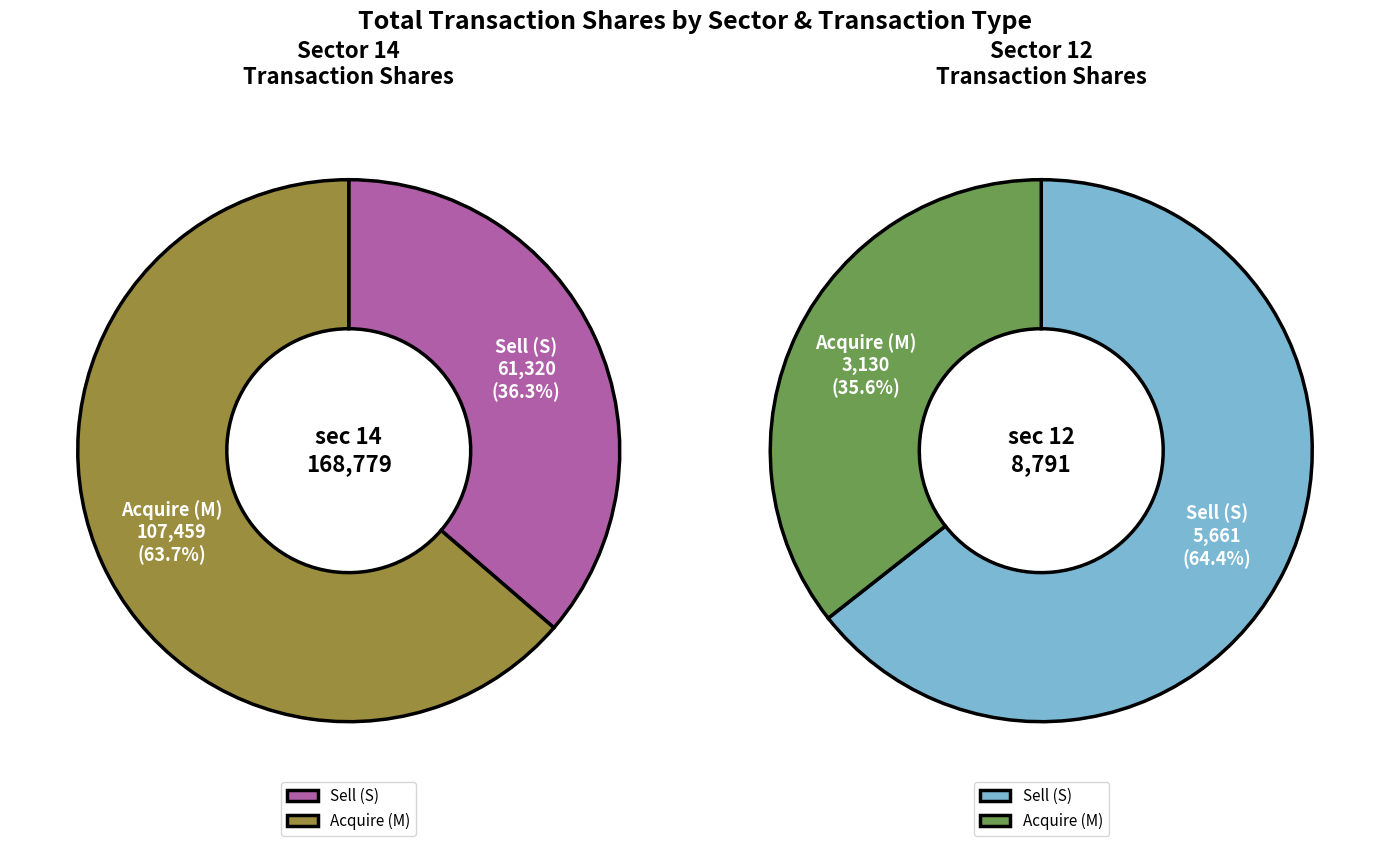

Between 12 and 12, which is larger?

12